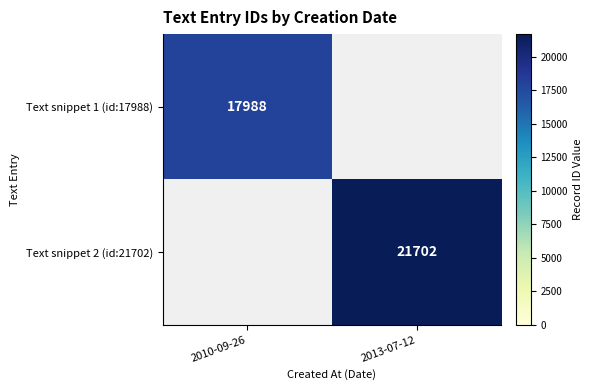

True or false: Text snippet 2 (id:21702) has a value of 21702 at 2013-07-12.

True